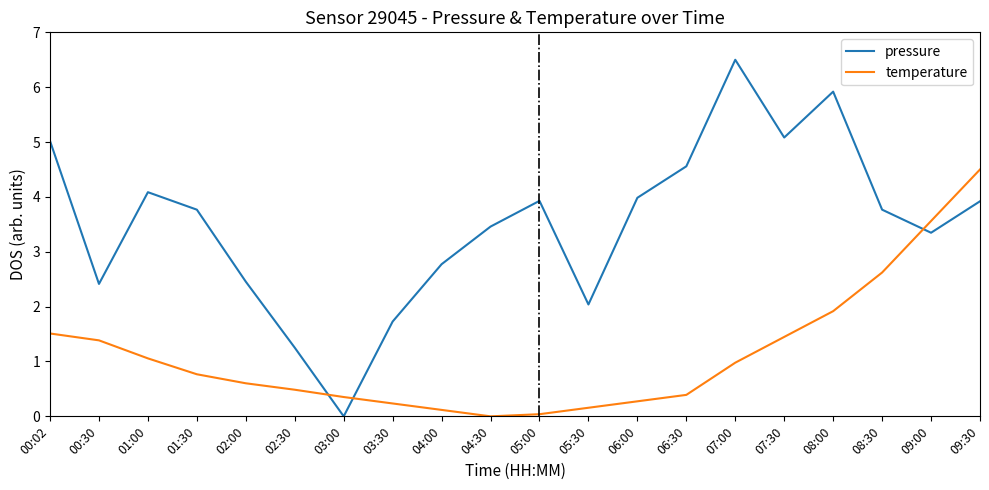

Is the value of temperature at 05:00 greater than the value of pressure at 00:02?

No